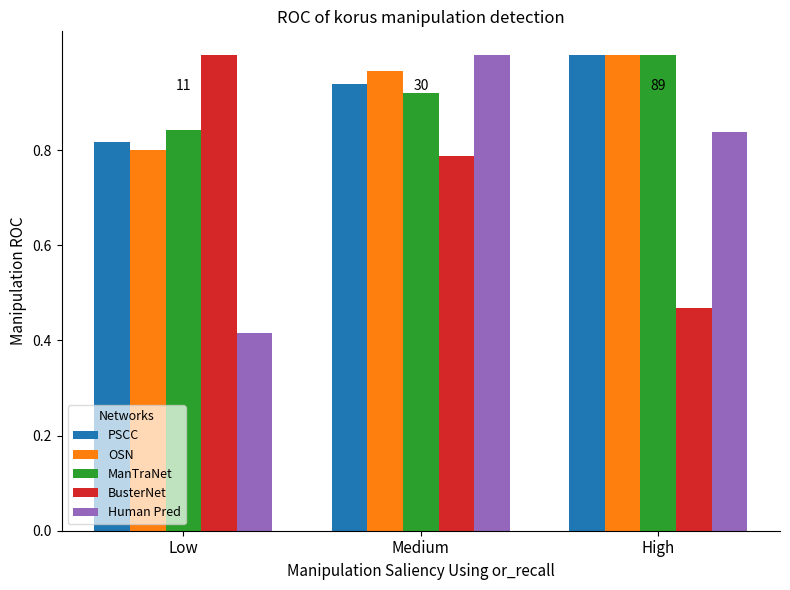

What is the total value across all series at Medium?

4.6